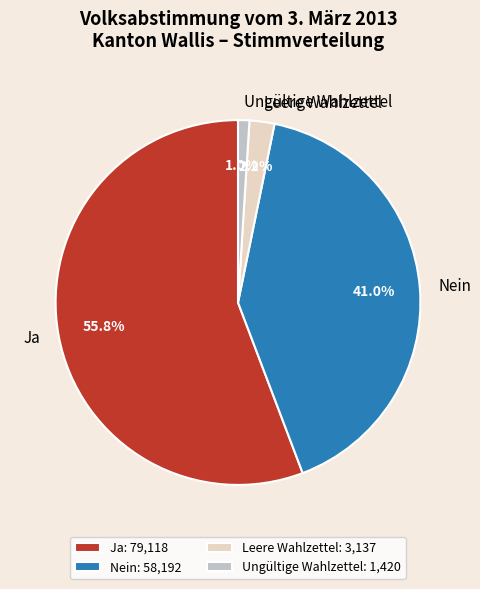

What is the ratio of the value at Nein to the value at Leere Wahlzettel?

18.6